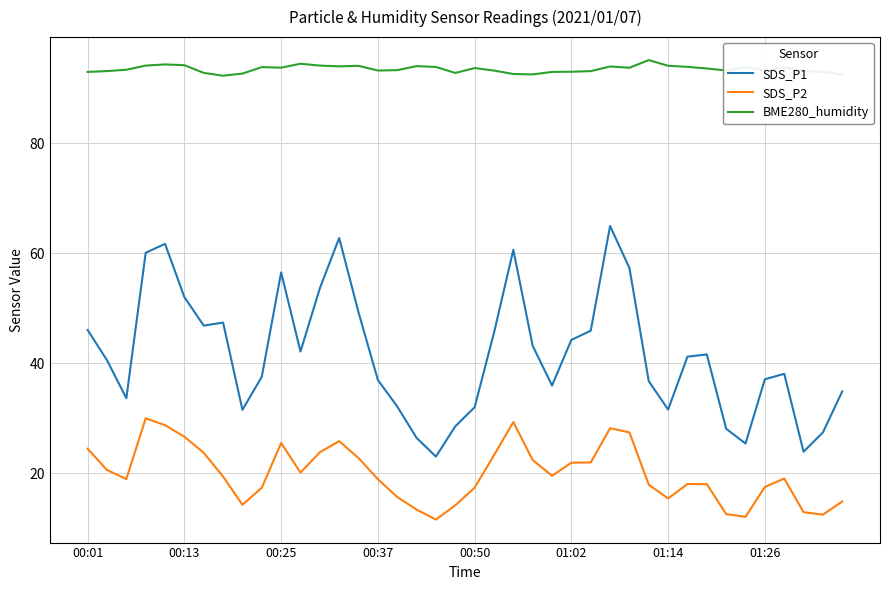

Is this an area chart (filled region under the line)?

No